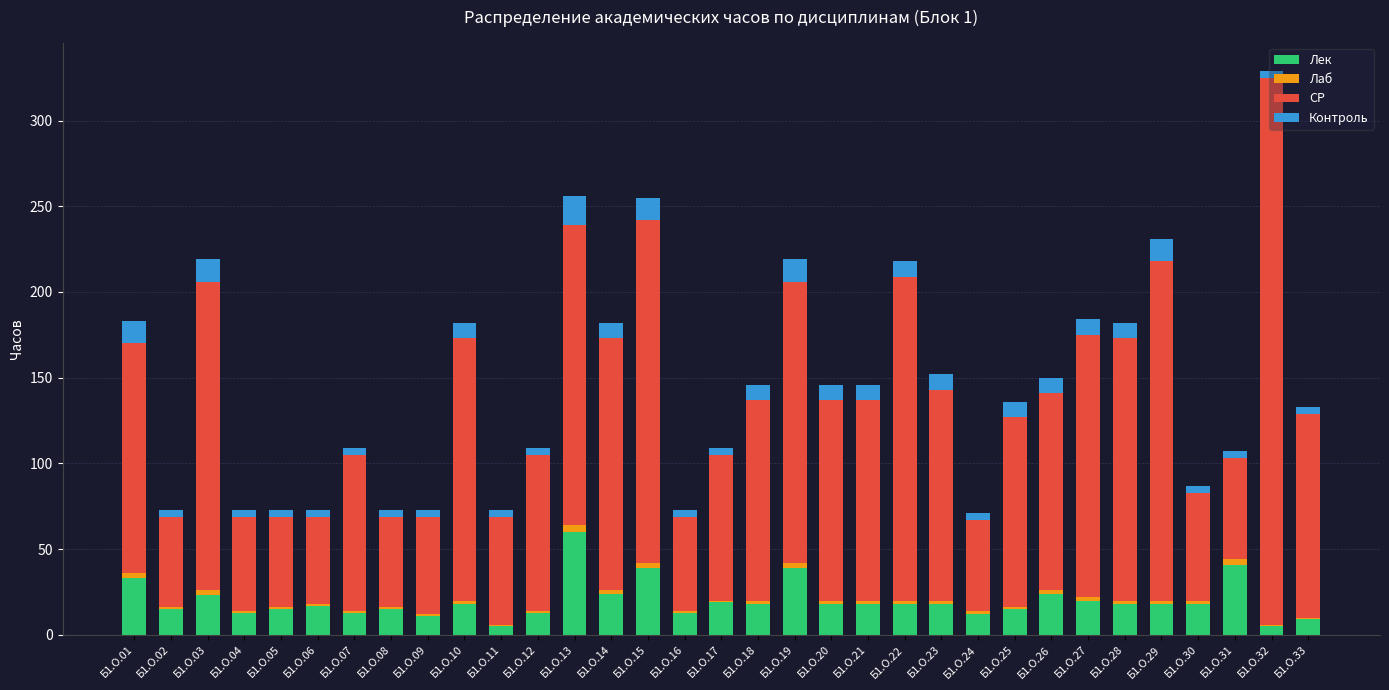

What is the sum of all Лек values?

655